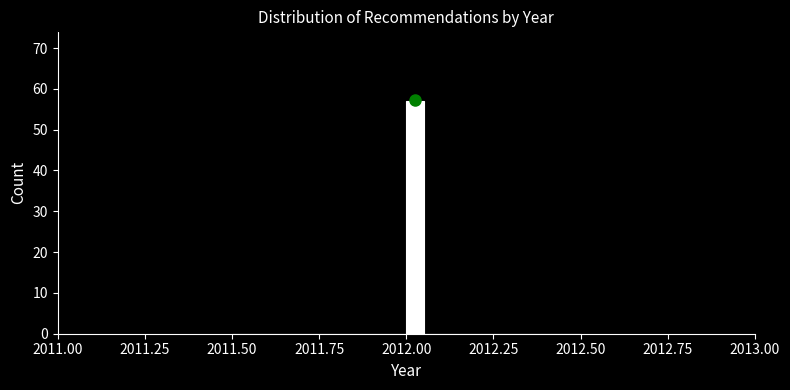

Around what value on the x-axis is the tallest bar? Give the approximate position of its centre, as read against the axis.

2012.05